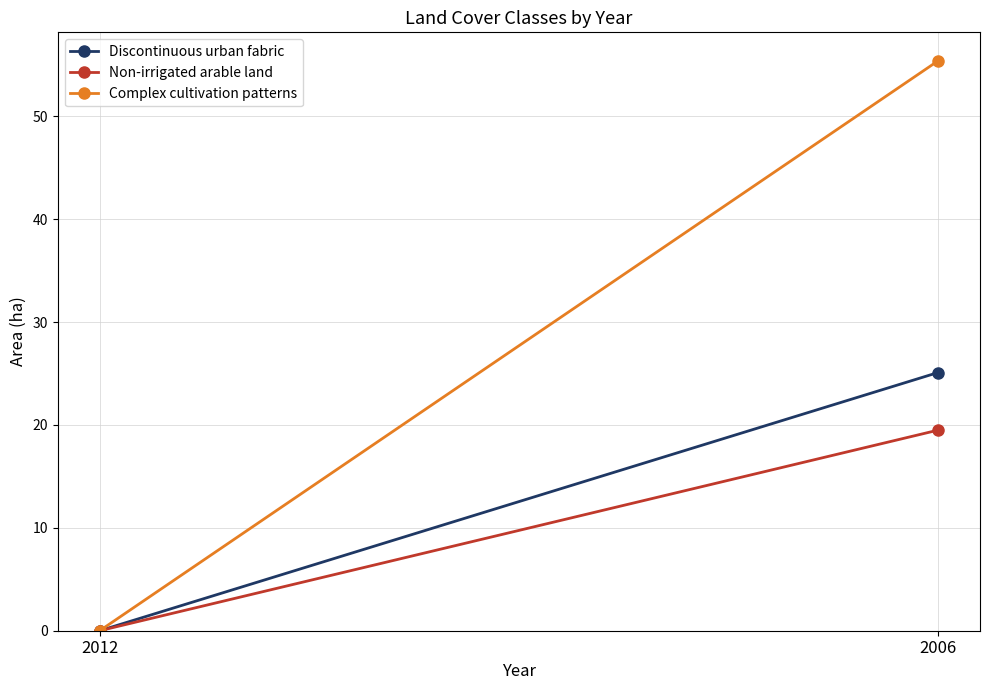

Reading left to right, extract all data points from this chart.

Discontinuous urban fabric: 2012=0.0	2006=25.1
Non-irrigated arable land: 2012=0.0	2006=19.5
Complex cultivation patterns: 2012=0.0	2006=55.4